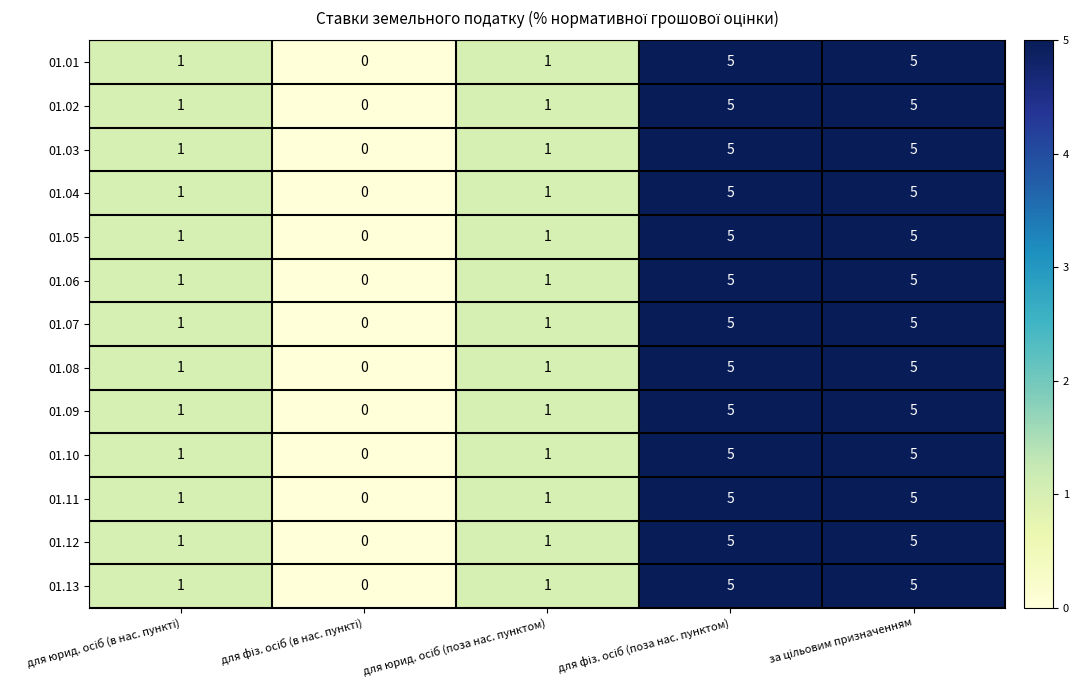

Count the number of categories in the chart.

5